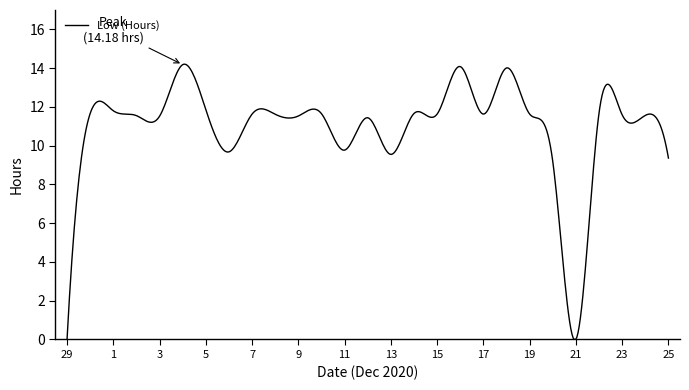

What is the difference between the maximum and minimum values?

14.2